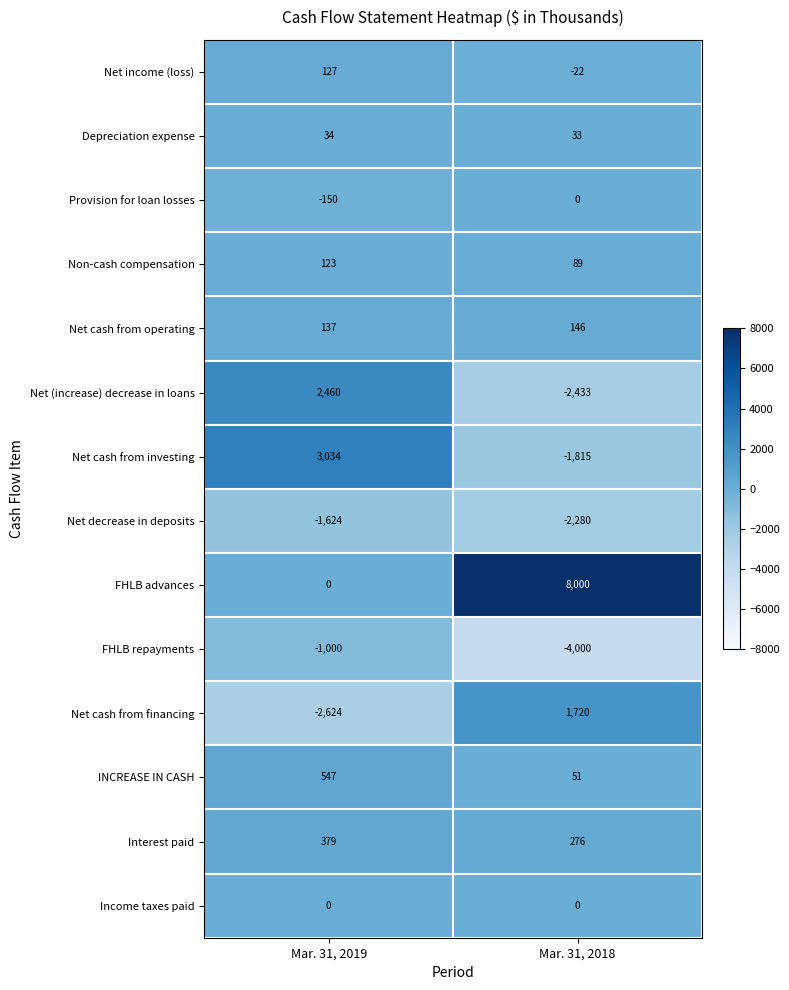

Between Mar. 31, 2019 and Mar. 31, 2018, which series saw the biggest shift?

FHLB advances